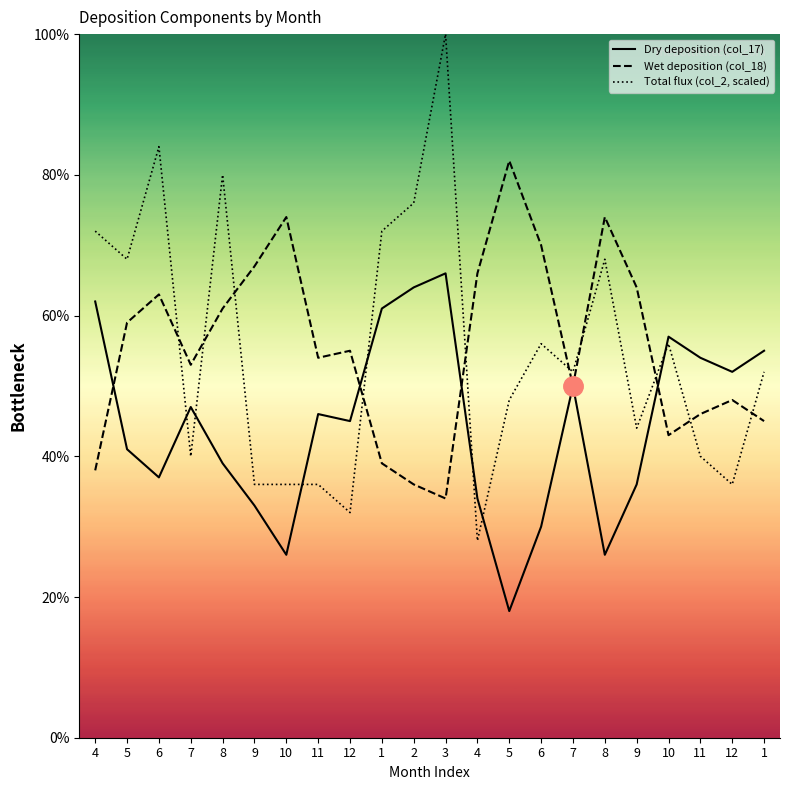

Count the number of categories in the chart.

22